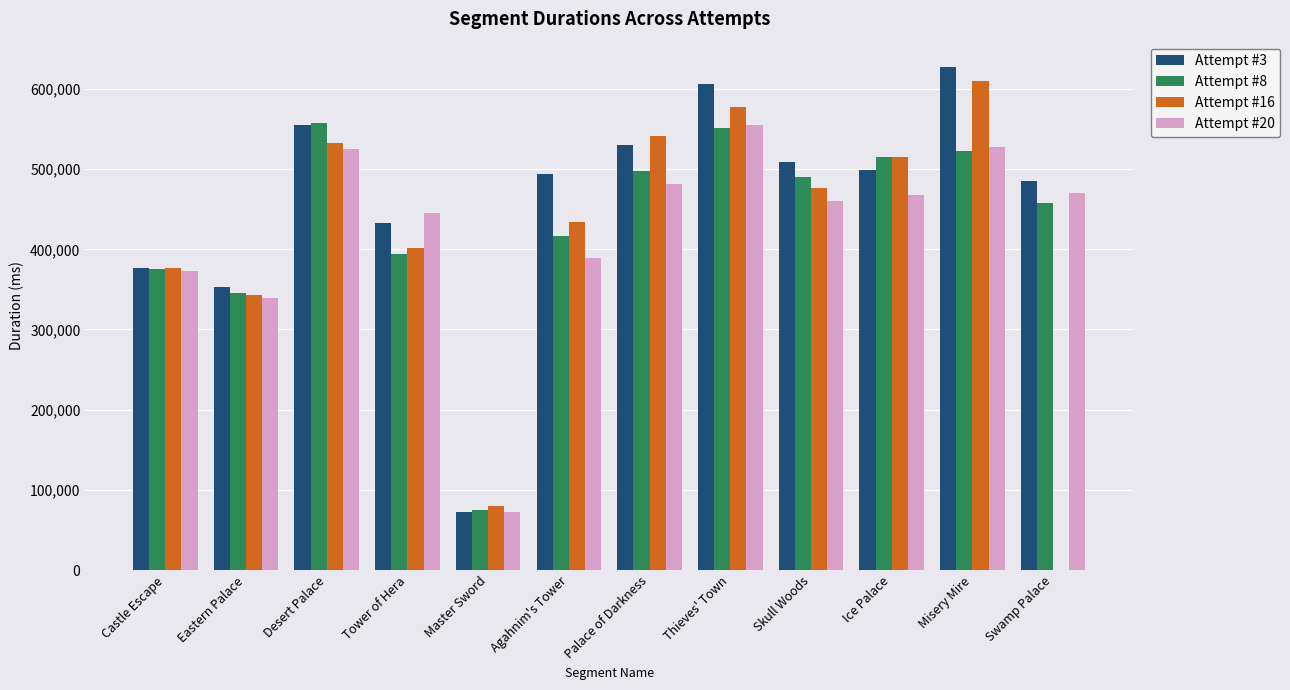

Reading right to left, what are all the values shown in this chart?

Attempt #3: 485799	627584	499421	508957	606618	529940	494160	72883	433285	554532	353041	376105
Attempt #8: 457746	522160	515076	490701	551822	497551	416966	75292	394316	556935	345304	374990
Attempt #16: 0	610102	514883	476327	577153	541555	434675	79829	401812	532027	343330	376780
Attempt #20: 469941	527859	467237	460667	555168	481692	389221	72774	445795	525039	339632	373130